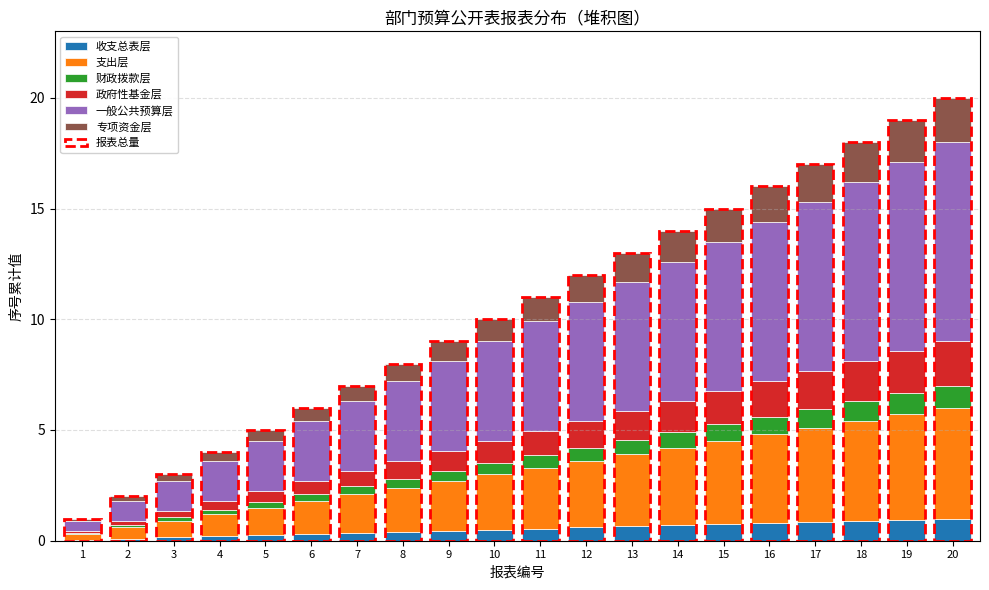

What is the maximum value for 收支总表层?

1.0